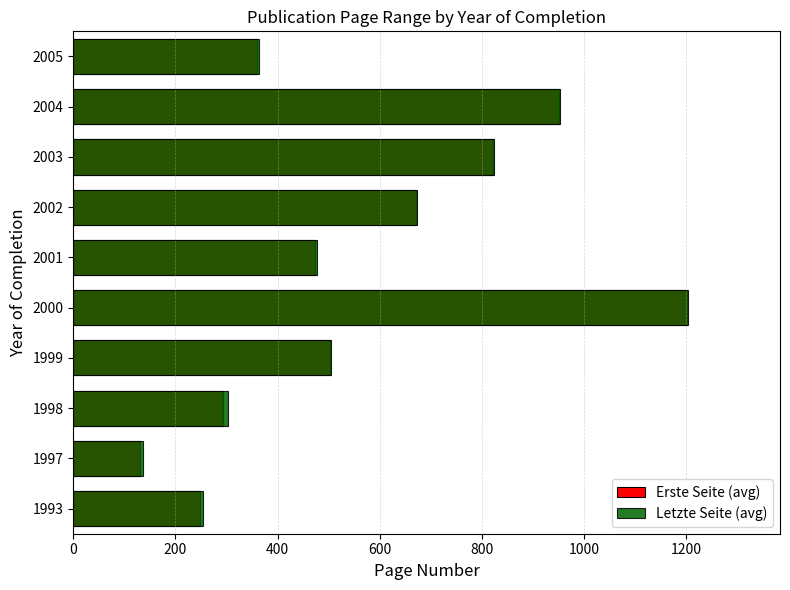

What is the minimum value for Erste Seite (avg)?

130.0